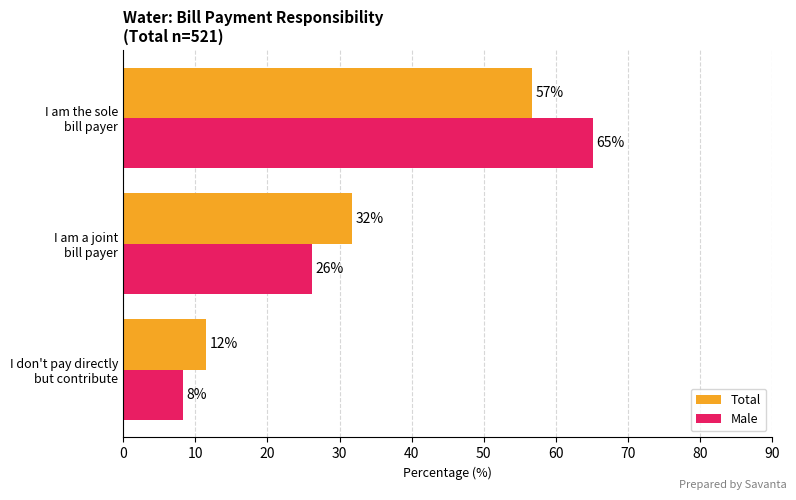

What are all the series names shown in the legend?

Total, Male